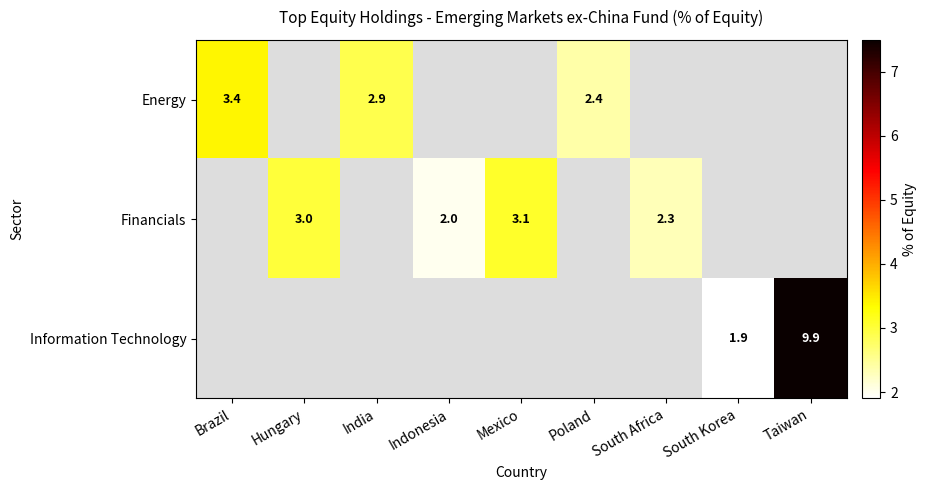

The Energy series shows 2.4 at Poland. True or false?

True